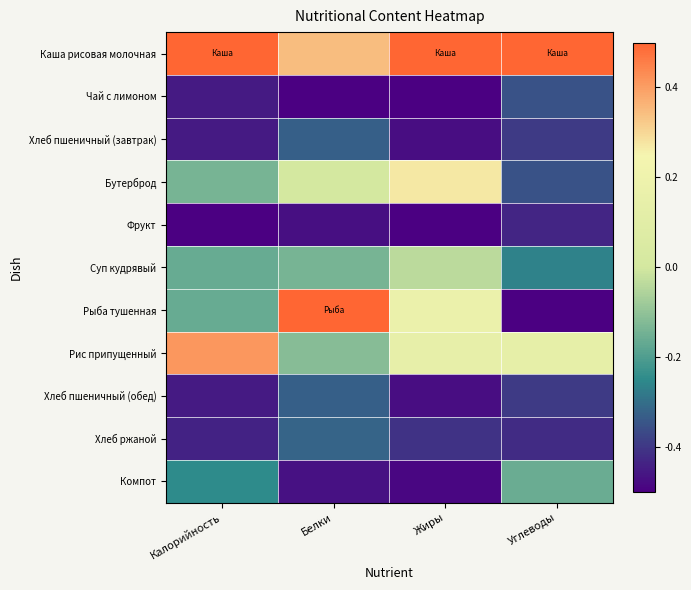

Which series has the largest total across all categories?

Каша рисовая молочная